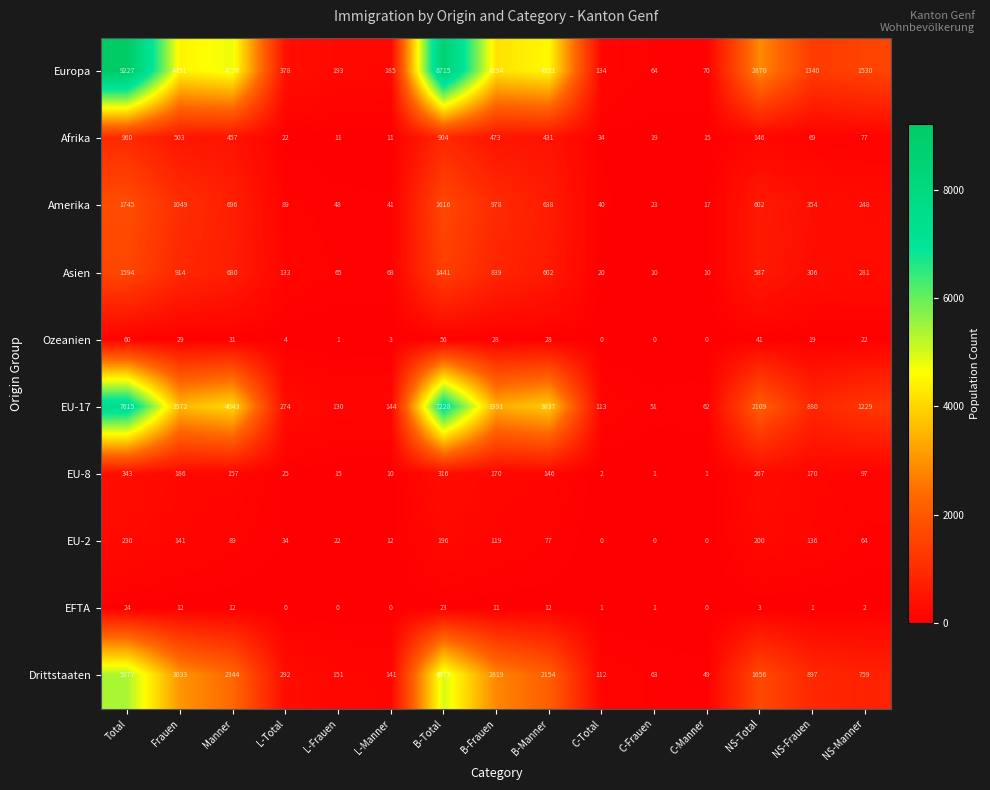

The Asien series shows 1594 at Total. True or false?

True